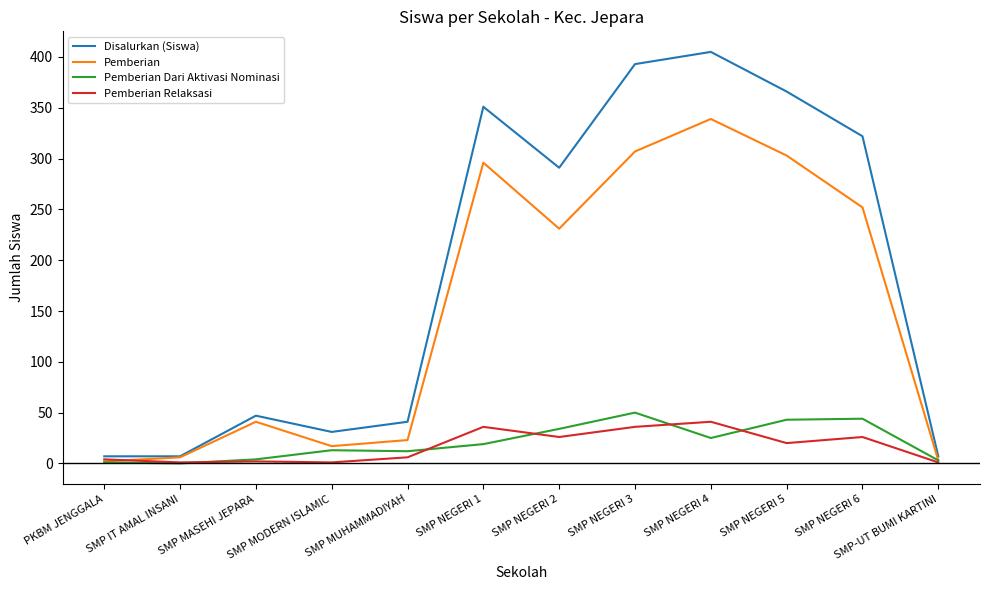

In Pemberian, how many points are lower than both neighbors (excluding endpoints)?

2